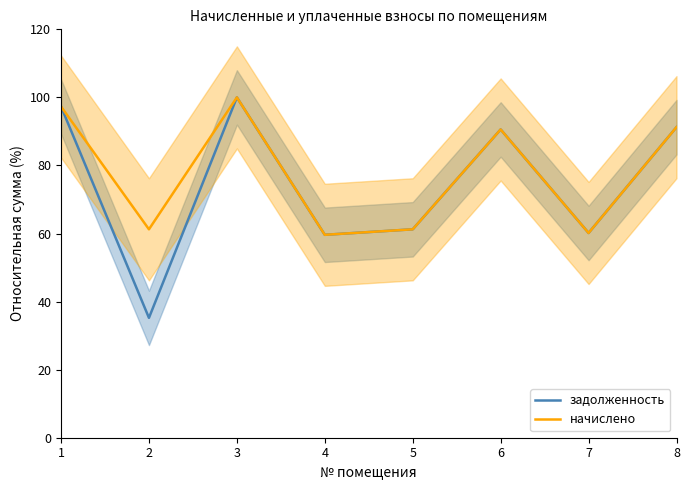

At how many categories does at least one series exceed 86?

4